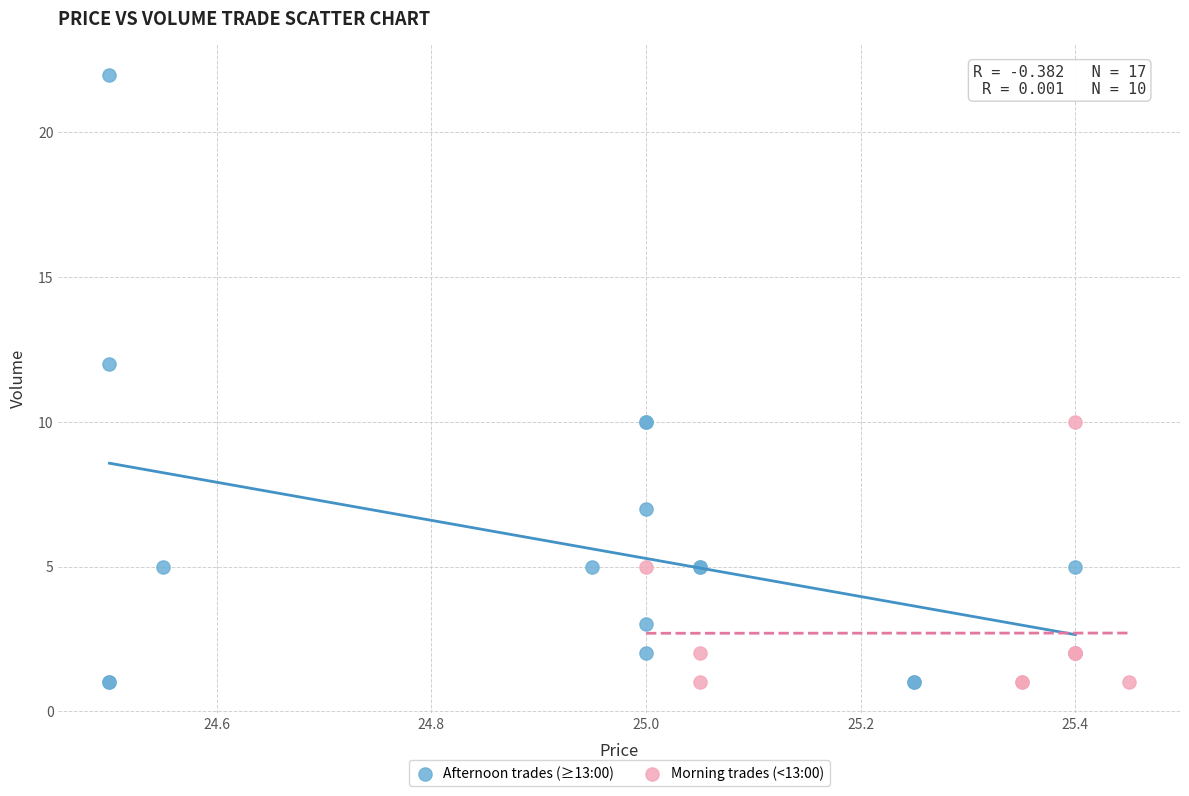

Which series has the largest Y range (max minus min)?

Afternoon trades (≥13:00)